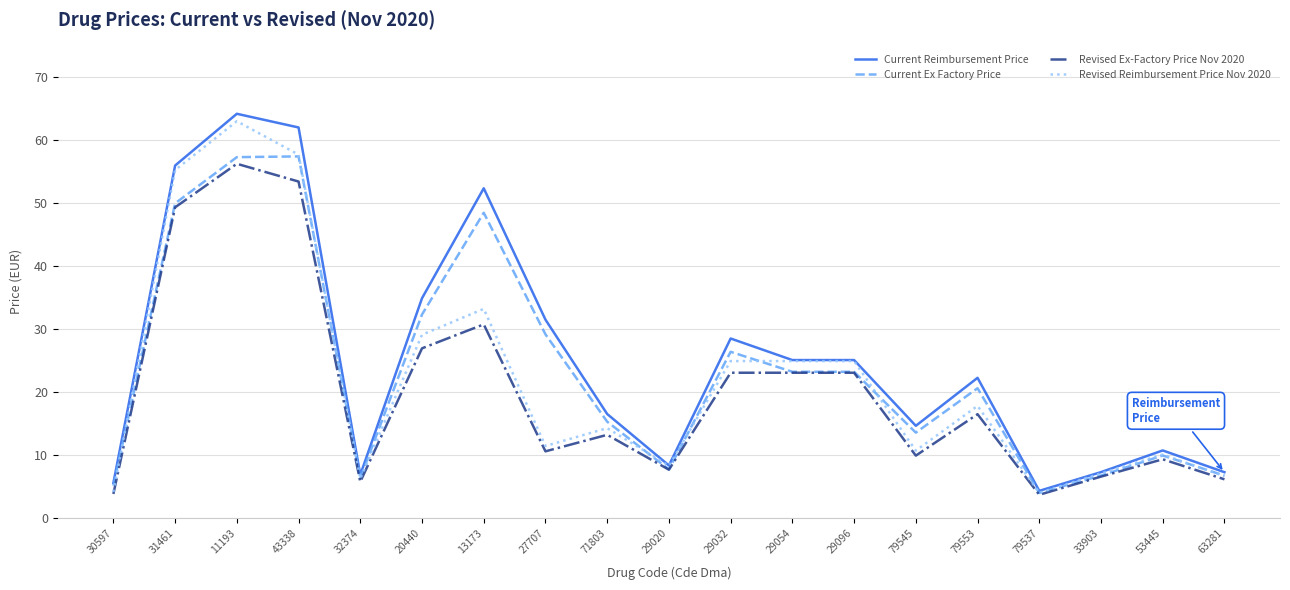

At how many categories does at least one series exceed 29?

6